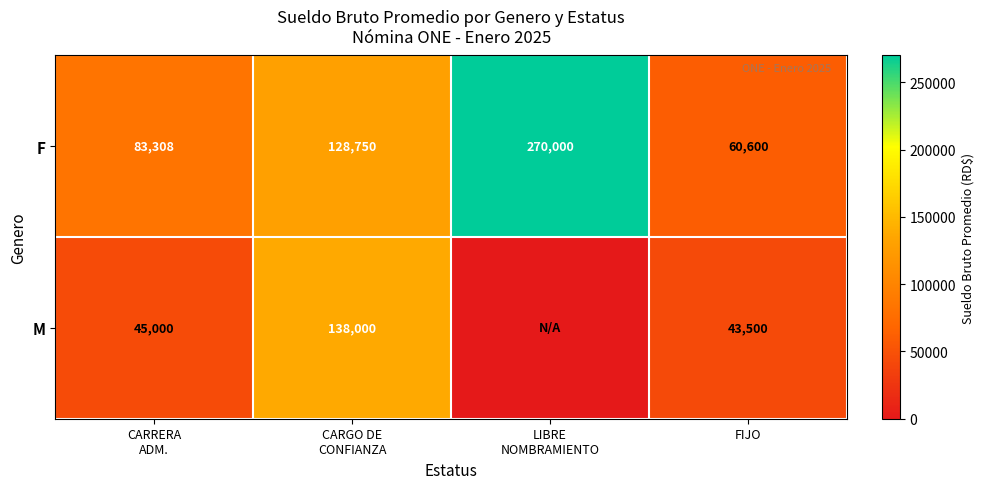

The M series shows 65673 at FIJO. True or false?

False